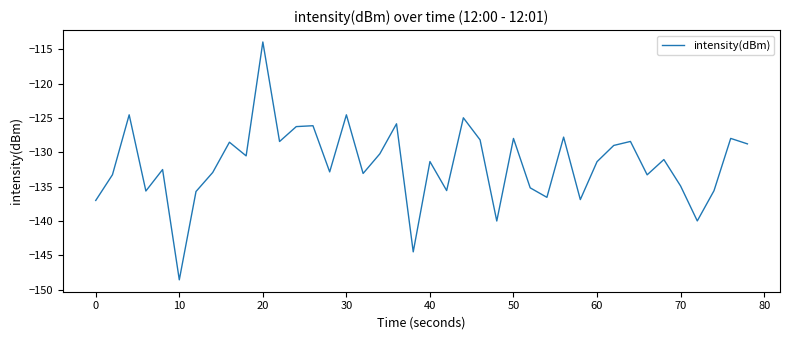

What is the maximum value shown in the chart?

-113.9